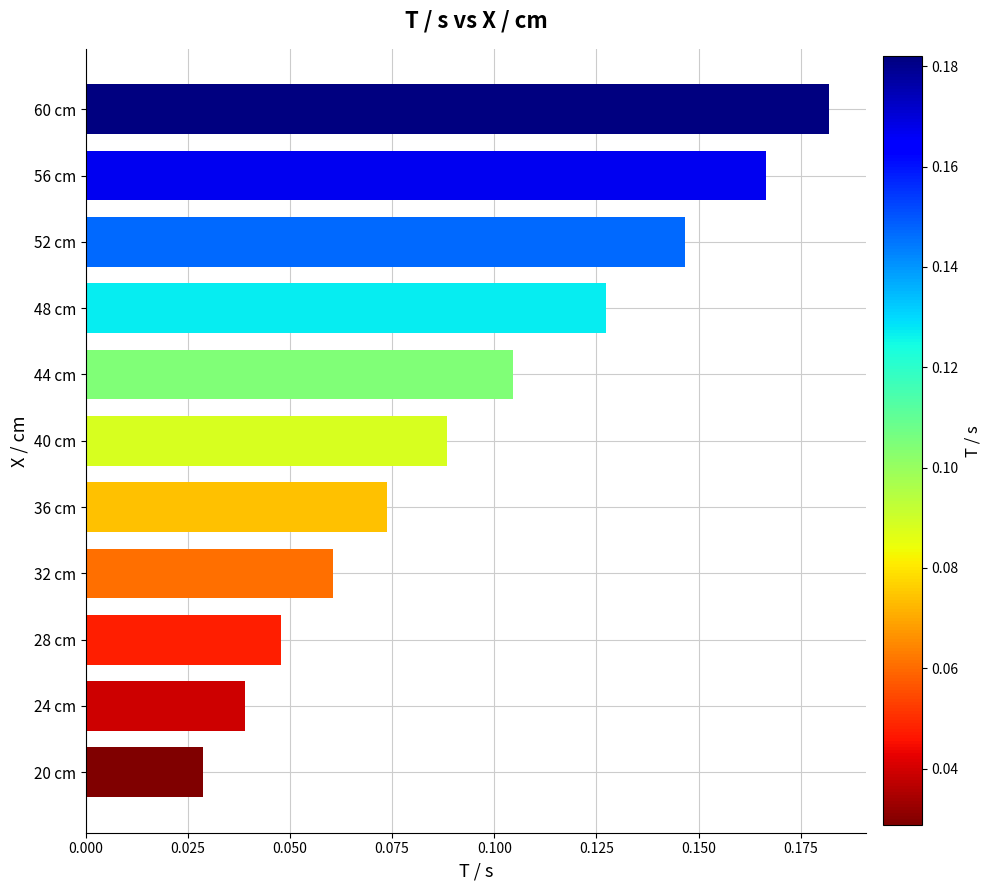

True or false: the data shows 0.3 at 60 cm.

False